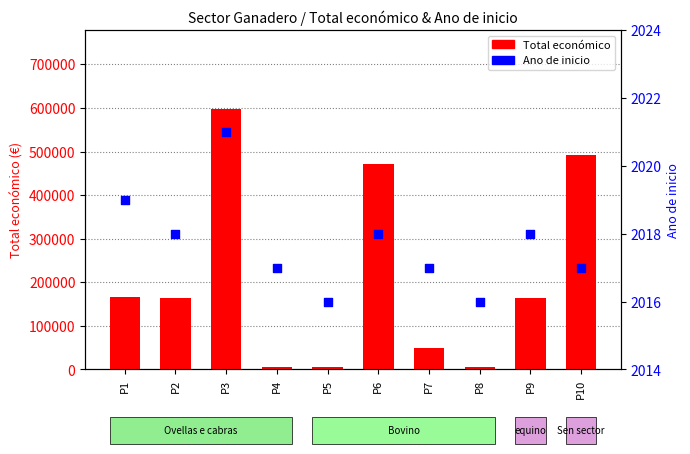

Which series has the widest spread of Y values?

Total economico